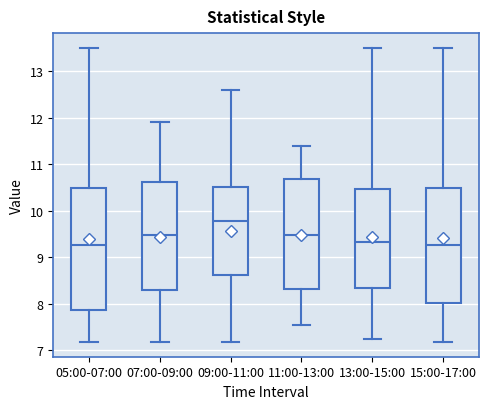

Which box has the highest median line?

09:00-11:00